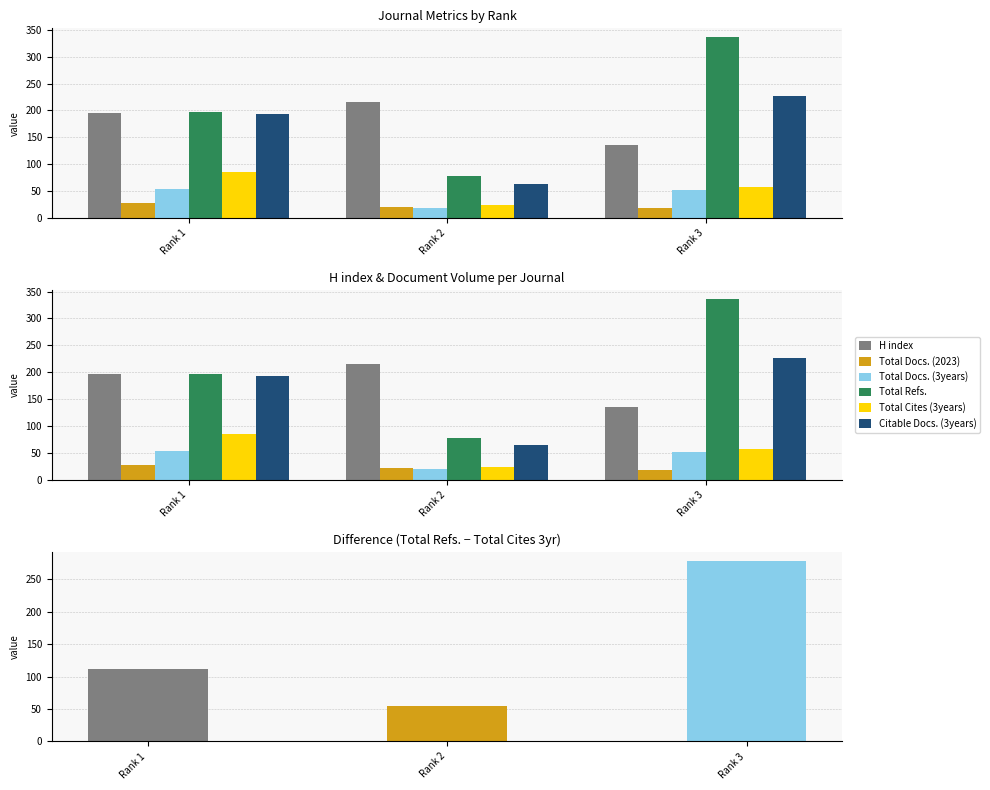

Where is Total Cites (3years) nearest to the value 54?

Rank 3